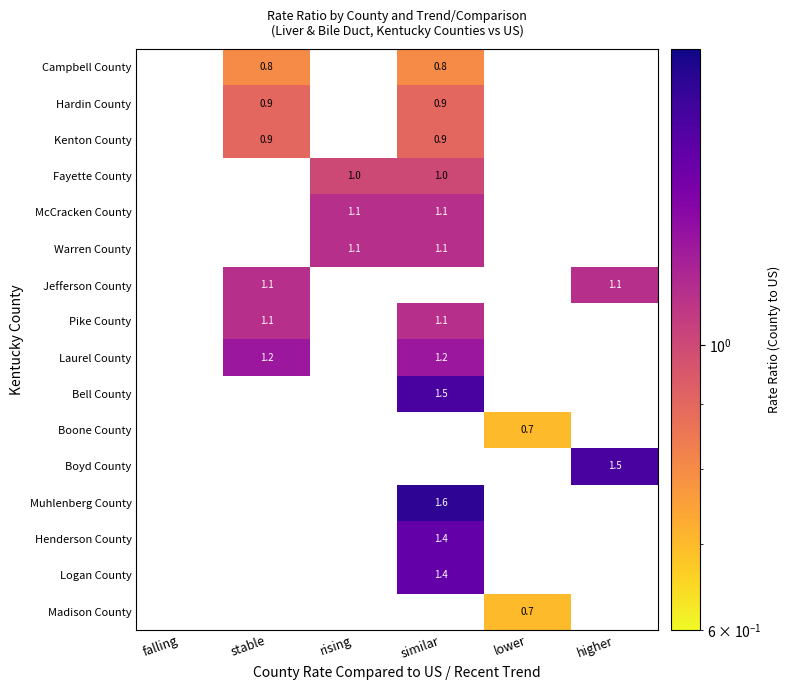

The value of McCracken County at similar is 1.1. True or false?

True